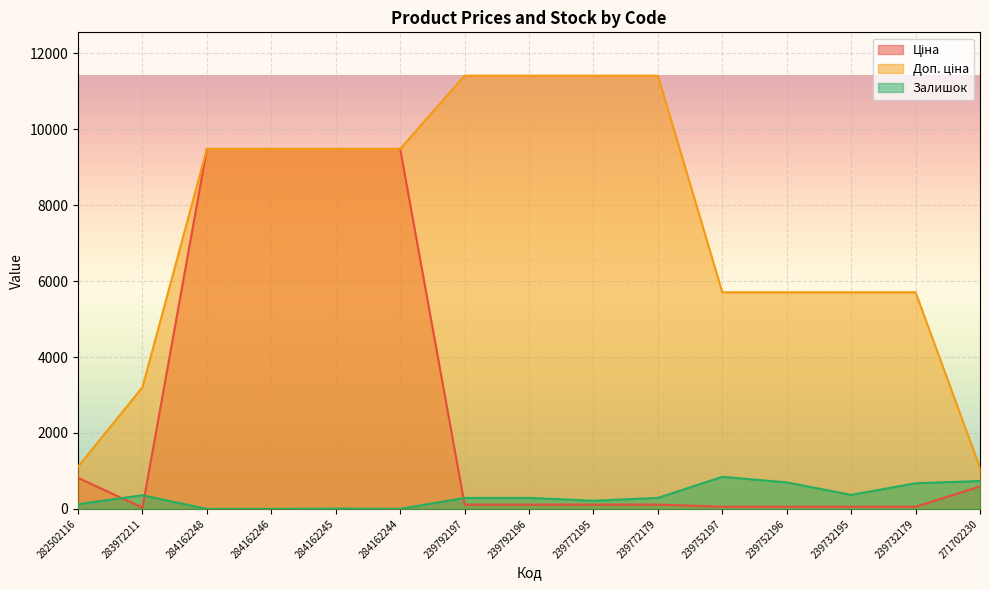

True or false: Доп. ціна and Ціна cross at least once.

False